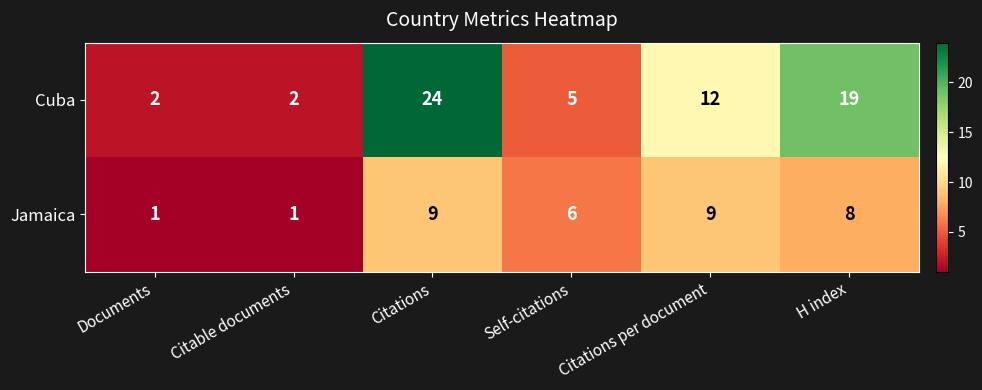

What is the total value across all series at Citations per document?

21